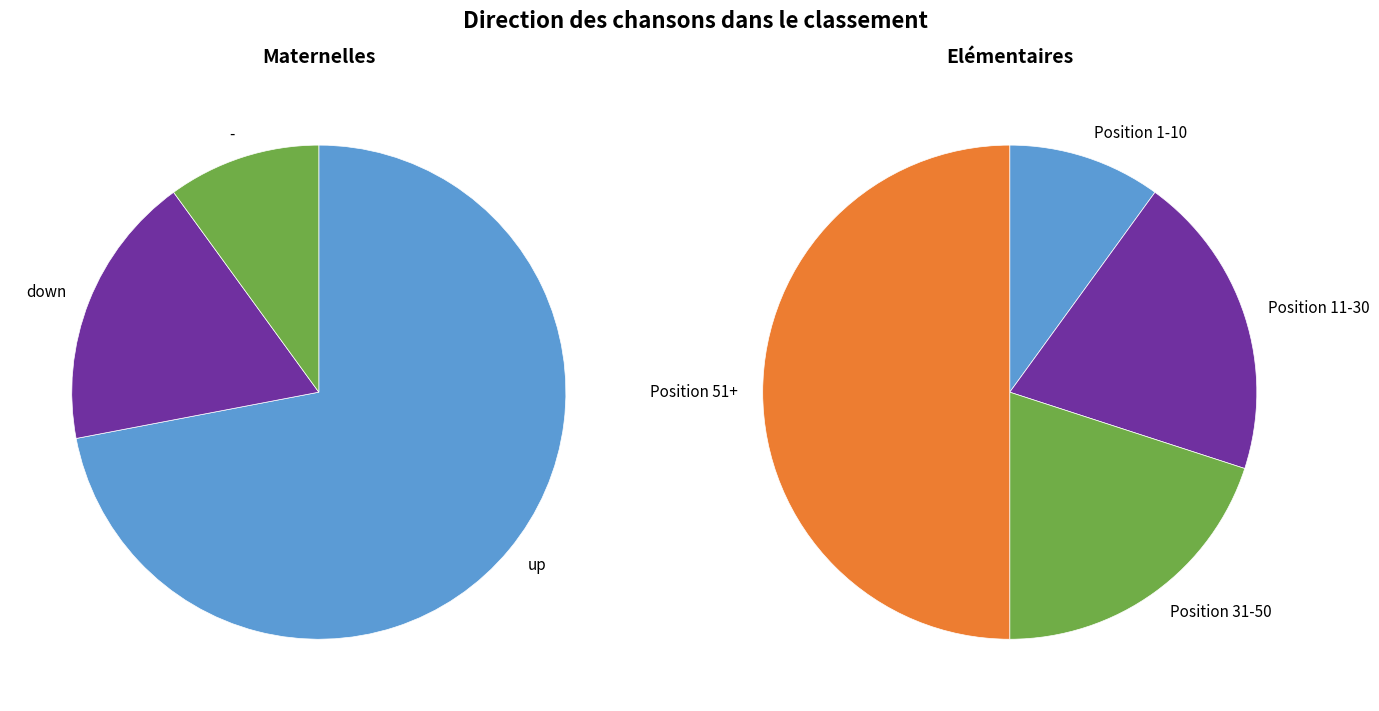

To the nearest percent, what is the difference between the - and down slice percentages?

8%